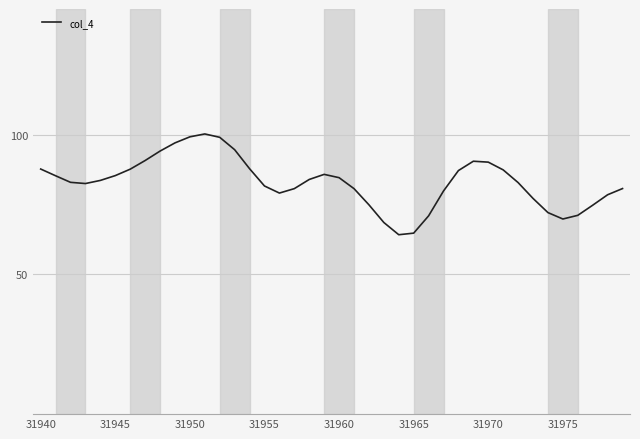

What is the maximum value shown in the chart?

100.3